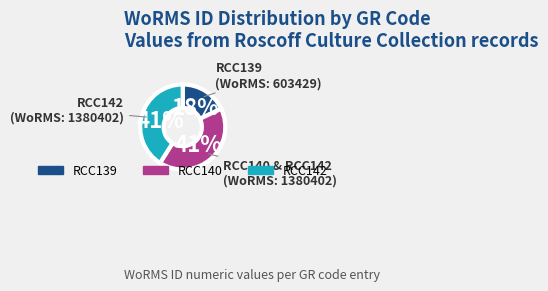

Approximately how many times larger is the value at RCC140 compared to RCC142?

1.0